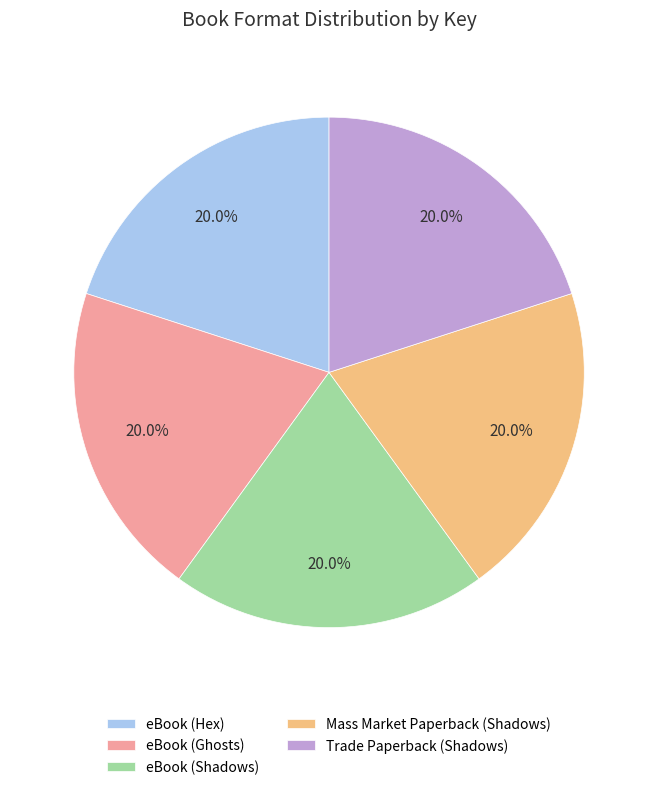

Count the number of slices in the pie.

5